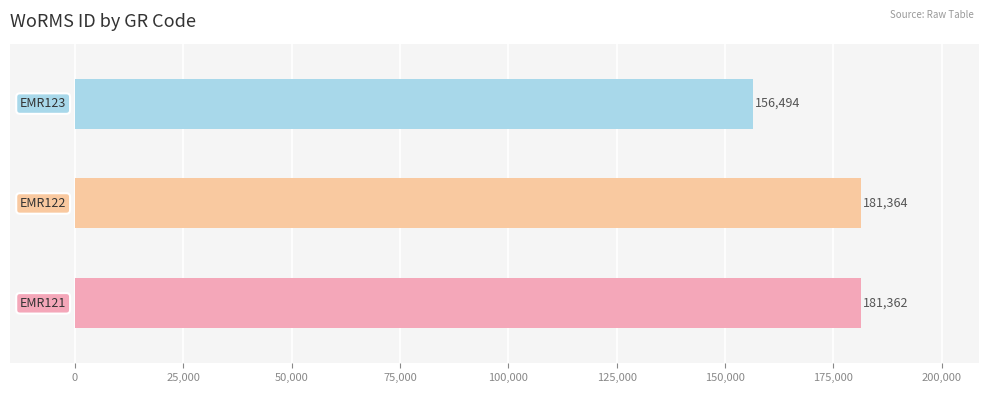

What is the difference between the maximum and minimum values?

24870